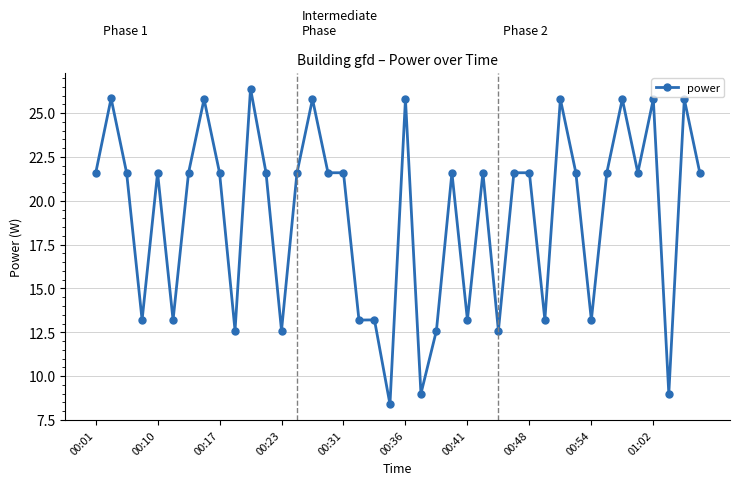

What is the minimum value shown in the chart?

8.4